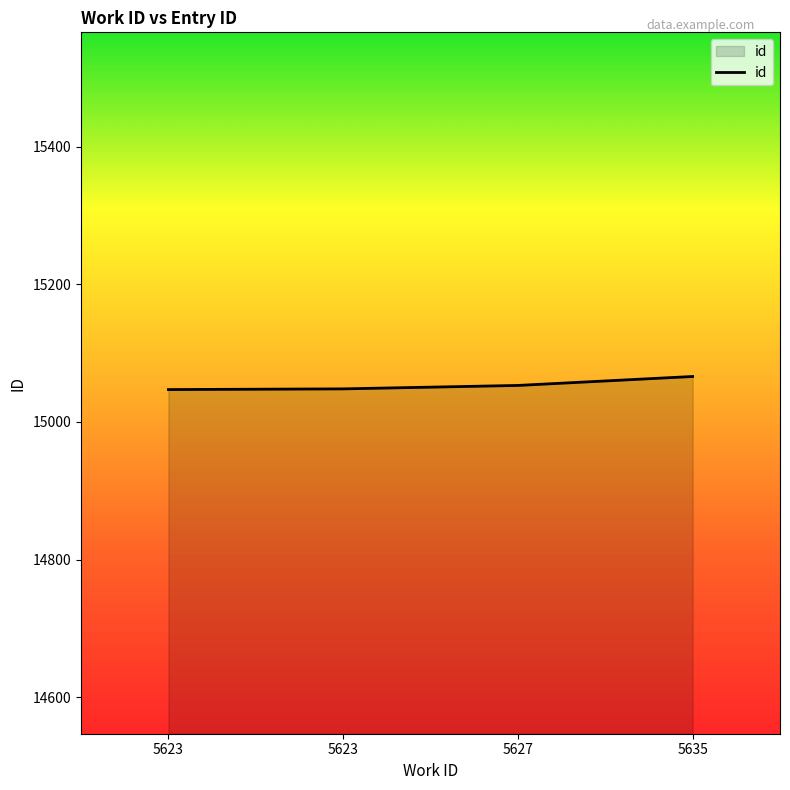

Where is the data nearest to the value 15056?

5627